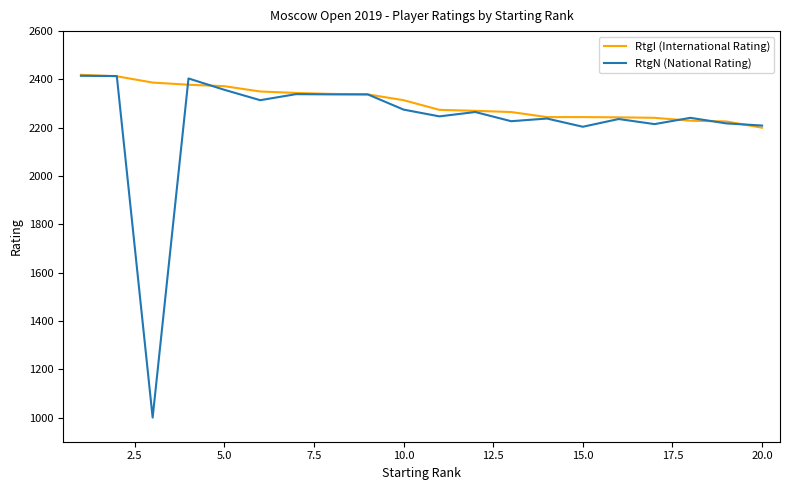

How many distinct data groups are displayed?

2